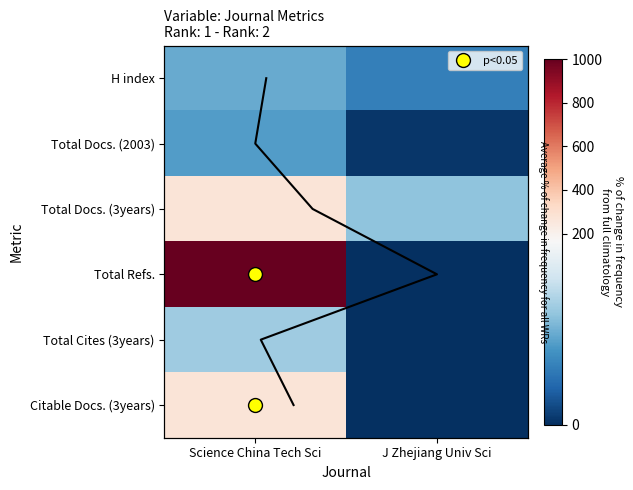

Where is Total Docs. (3years) nearest to the value 184?

J Zhejiang Univ Sci